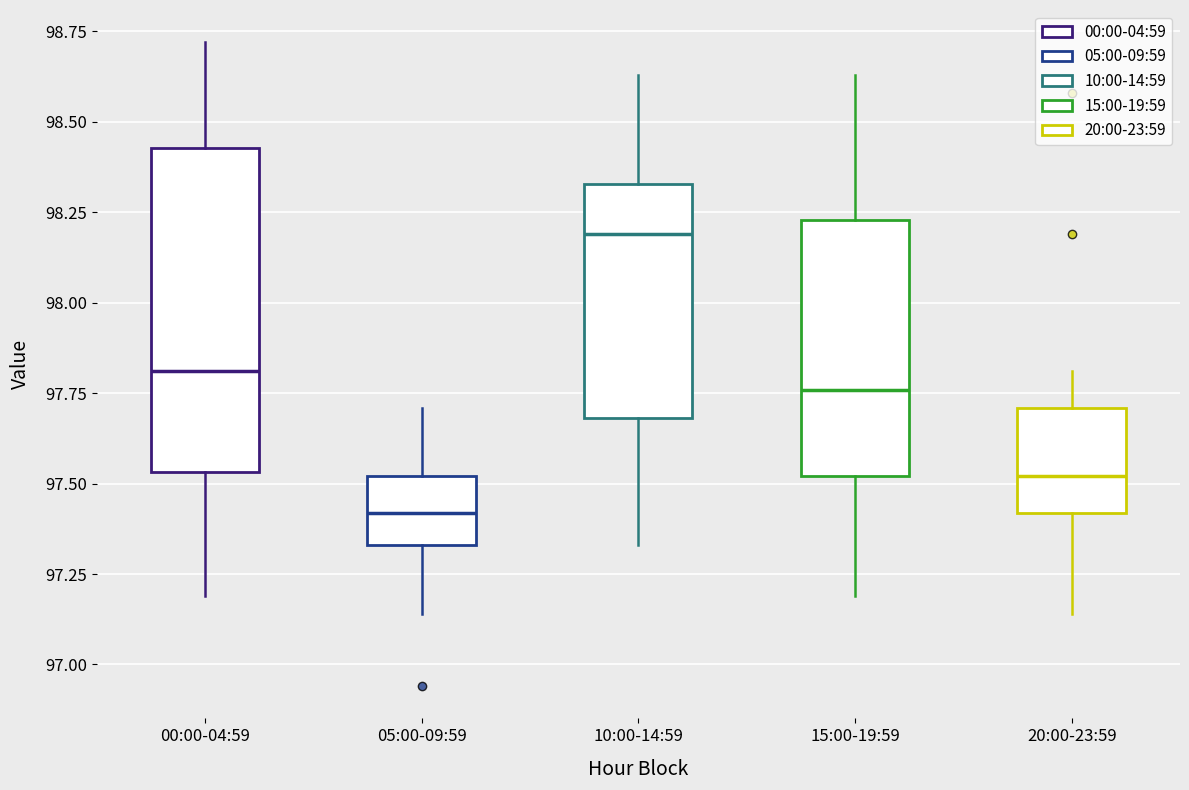

Reading left to right, read every box against the y-axis: the position of its median line, the range the box covers, and the ends of its whiskers. The values are not printed on the chart, so give them approximately, as read against the axis.

00:00-04:59: median 97.80, box 97.55 to 98.45, whiskers 97.20 to 98.70
05:00-09:59: median 97.40, box 97.35 to 97.50, whiskers 97.15 to 97.70
10:00-14:59: median 98.20, box 97.70 to 98.35, whiskers 97.35 to 98.65
15:00-19:59: median 97.75, box 97.50 to 98.25, whiskers 97.20 to 98.65
20:00-23:59: median 97.50, box 97.40 to 97.70, whiskers 97.15 to 97.80